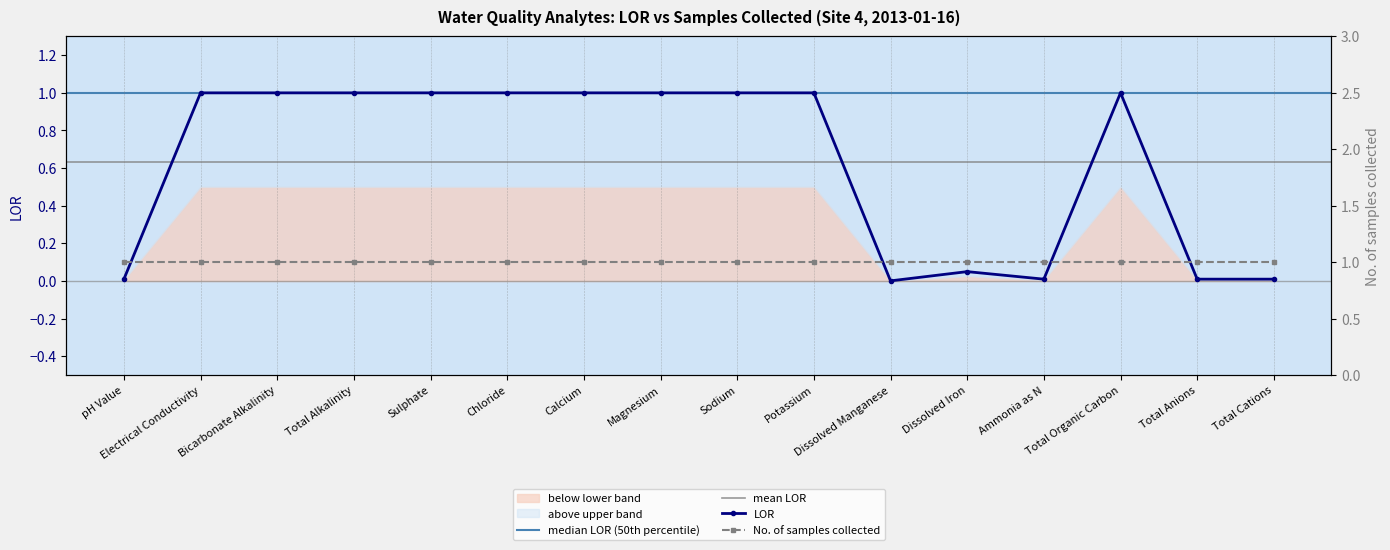

True or false: the data shows 0.0 at Total Anions.

True